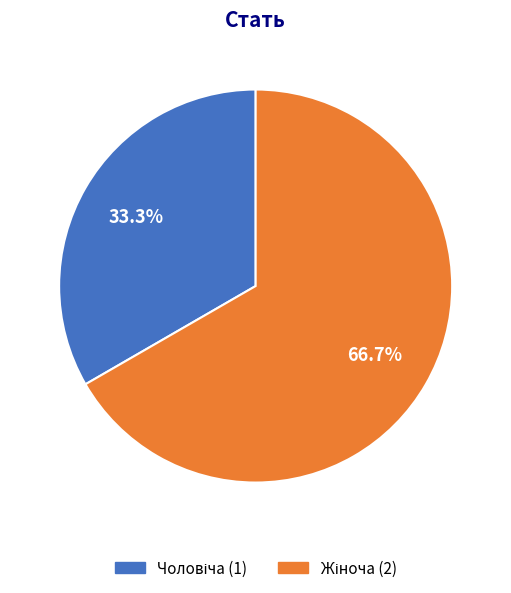

Is there any slice that represents more than half of the pie?

Yes